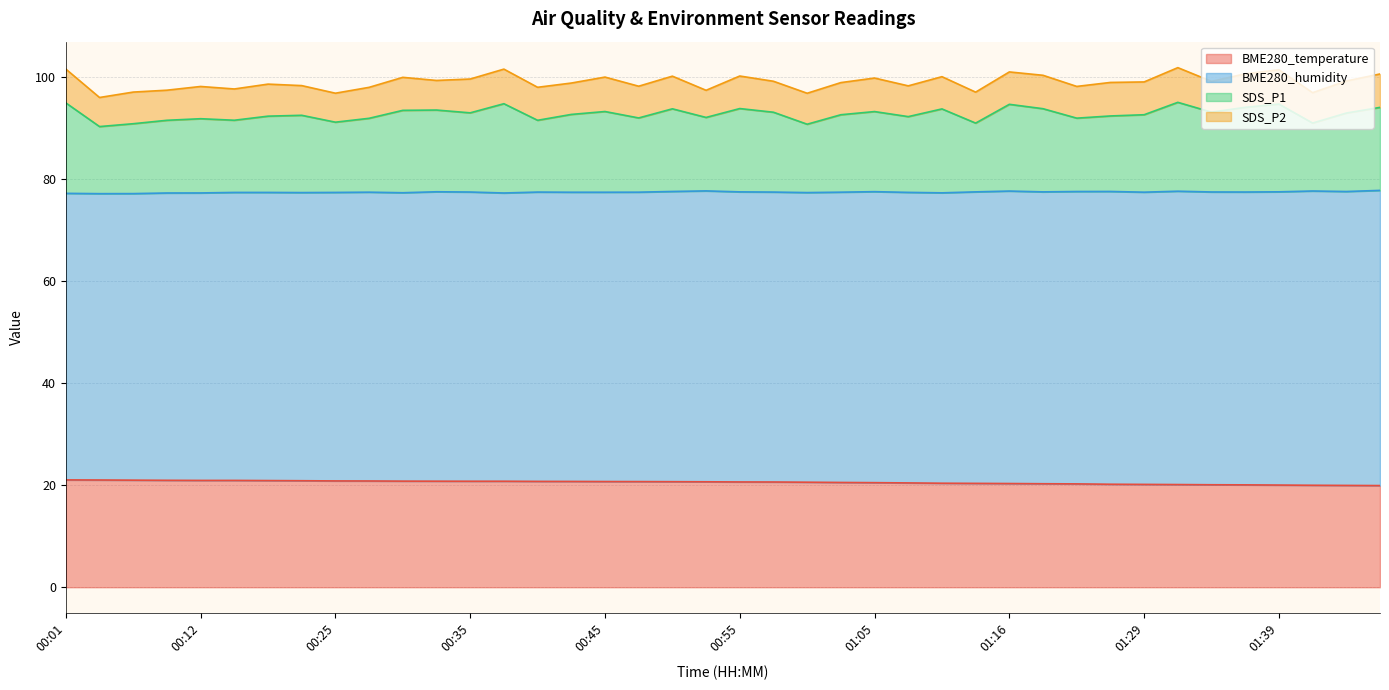

At how many categories does at least one series exceed 78?

40